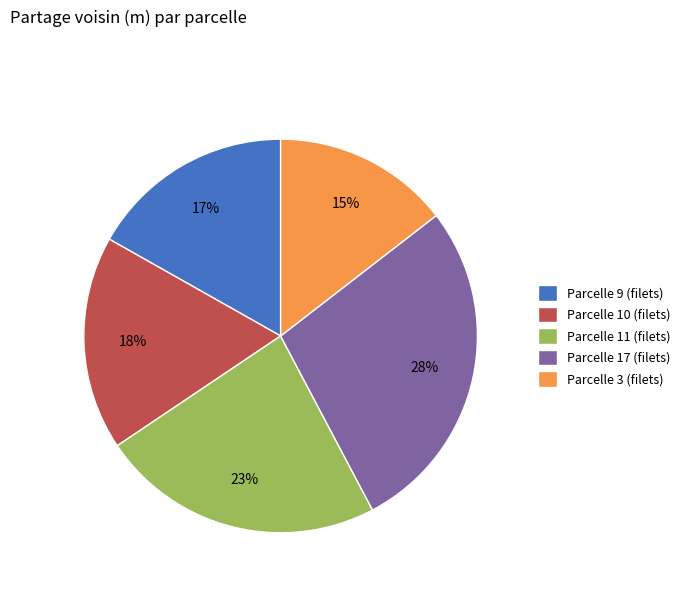

Between Parcelle 10 (filets) and Parcelle 11 (filets), which is larger?

Parcelle 11 (filets)